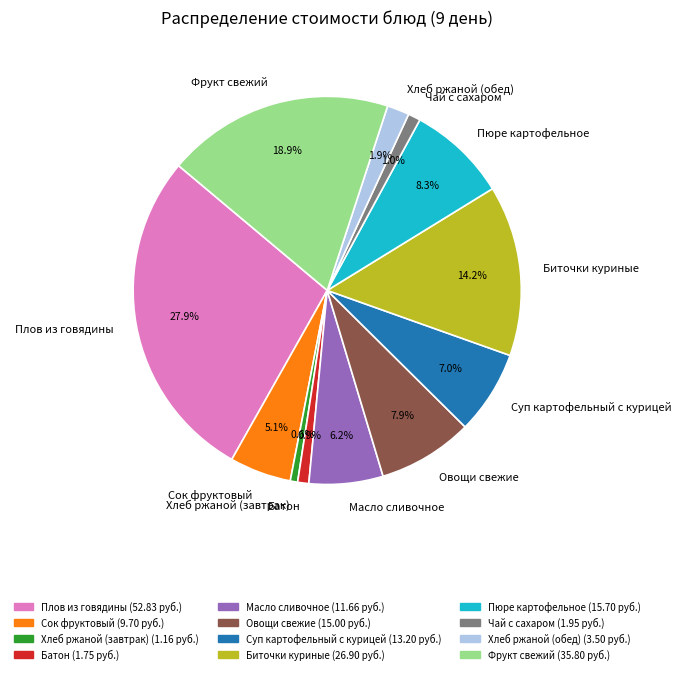

Which has a higher value, Хлеб ржаной (завтрак) or Масло сливочное?

Масло сливочное